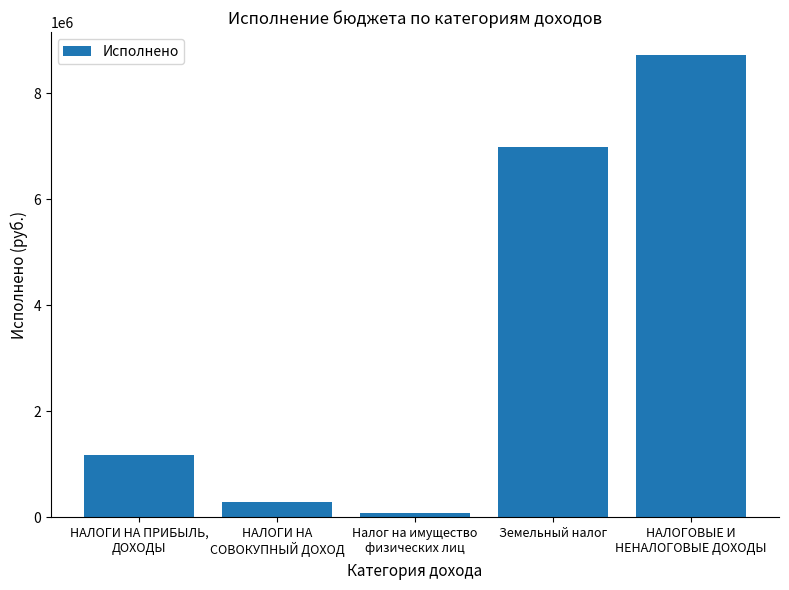

Rank the categories by value from highest to lowest.

НАЛОГОВЫЕ И
НЕНАЛОГОВЫЕ ДОХОДЫ, Земельный налог, НАЛОГИ НА ПРИБЫЛЬ,
ДОХОДЫ, НАЛОГИ НА
СОВОКУПНЫЙ ДОХОД, Налог на имущество
физических лиц